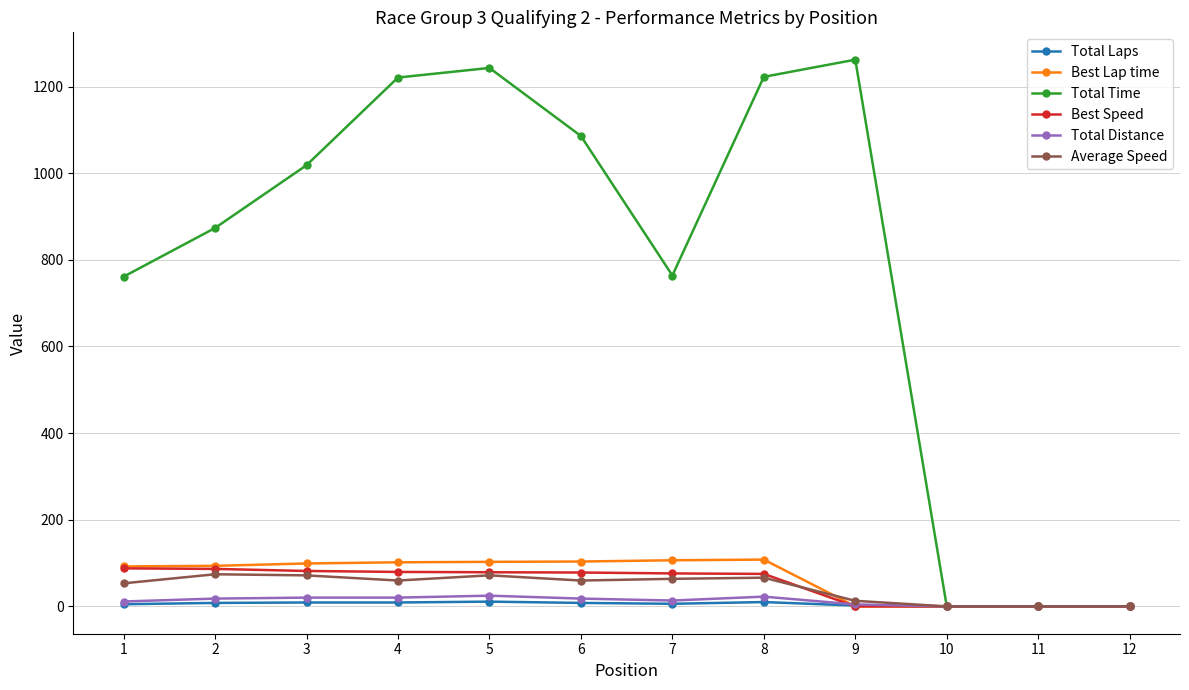

How many values in the Best Speed series are below 78?

6